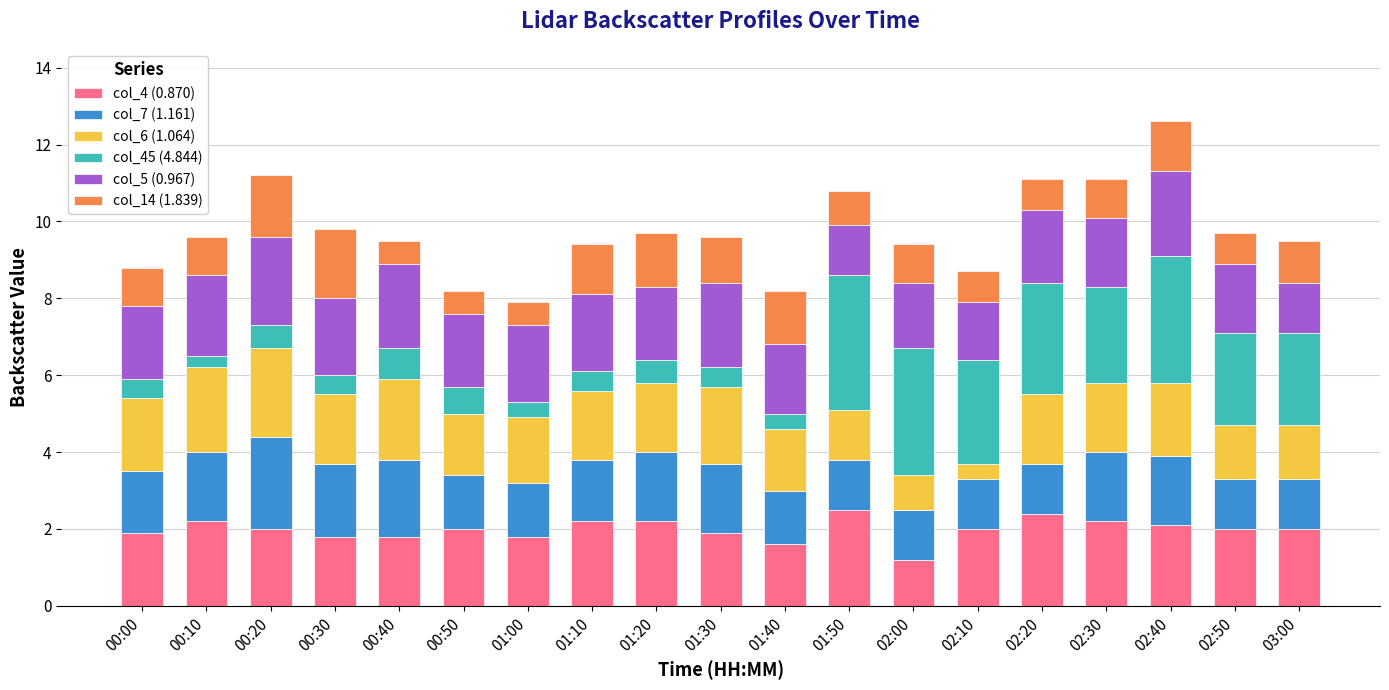

What is the total value across all series at 02:30?

11.1